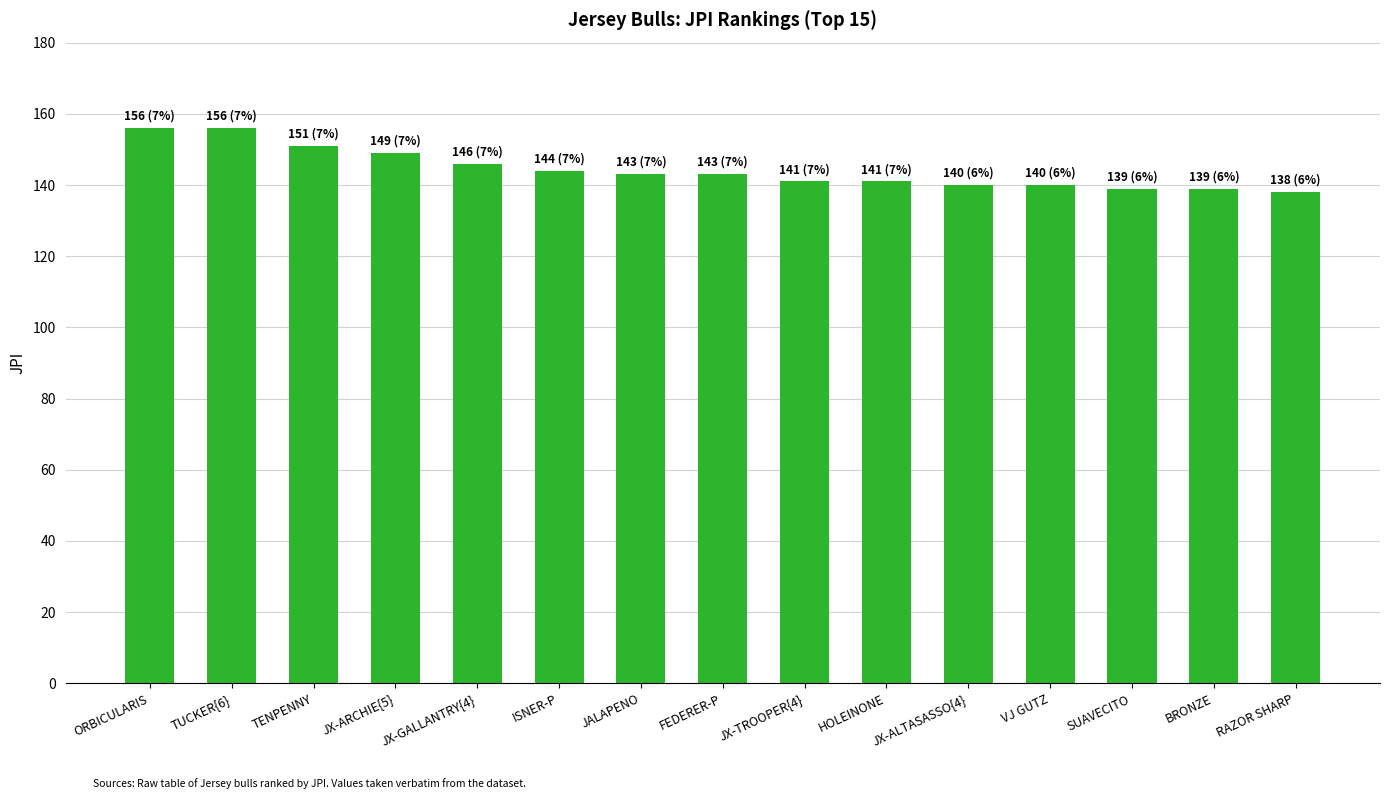

True or false: the data shows 143 at FEDERER-P.

True